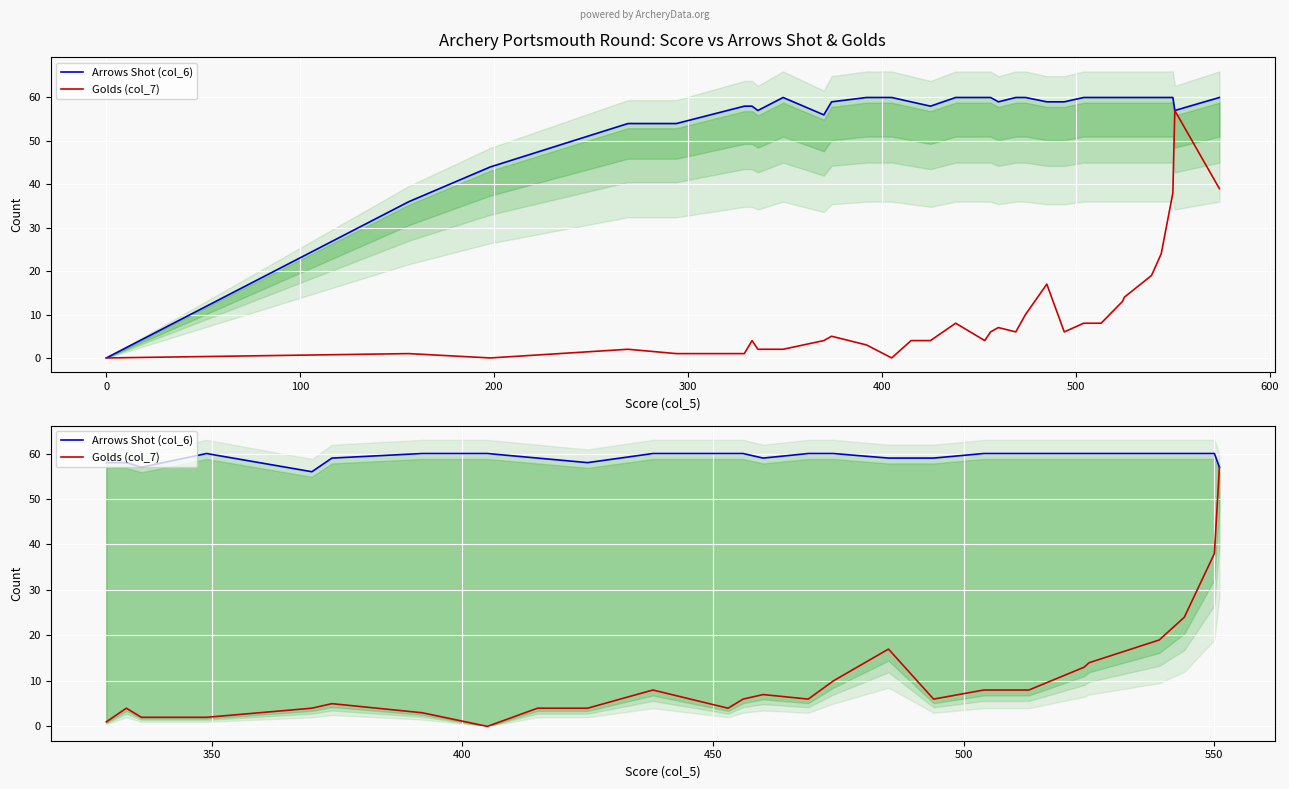

Is it true that Golds (col_7) equals 12 at 25?

False